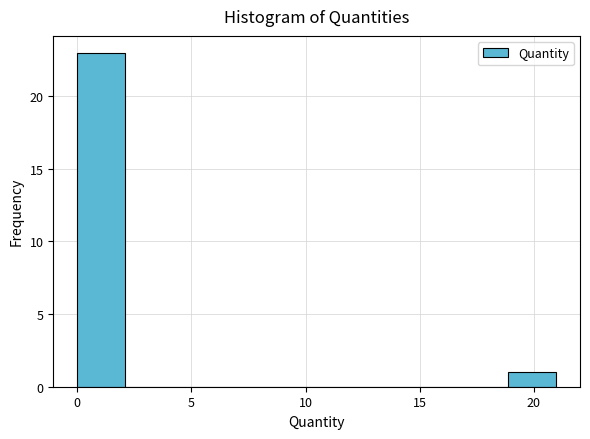

Reading left to right, transcribe this chart: for each bar, give the range it covers on the x-axis and its height. Neither the bar edges nor the heights are printed on the chart, so give them approximately, as read against the axes.

0.0 to 2.0: 23
2.0 to 4.0: 0
4.0 to 6.5: 0
6.5 to 8.5: 0
8.5 to 10.5: 0
10.5 to 12.5: 0
12.5 to 14.5: 0
14.5 to 17.0: 0
17.0 to 19.0: 0
19.0 to 21.0: 1